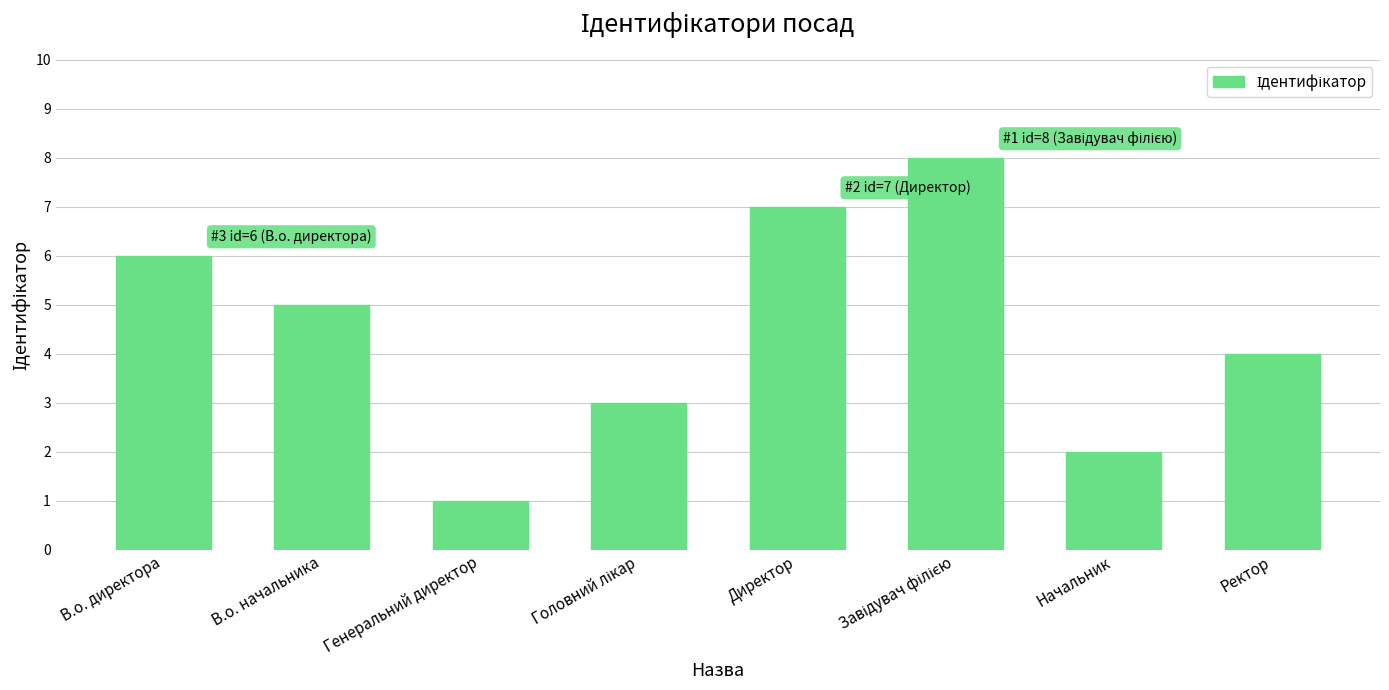

What is the greatest value displayed?

8